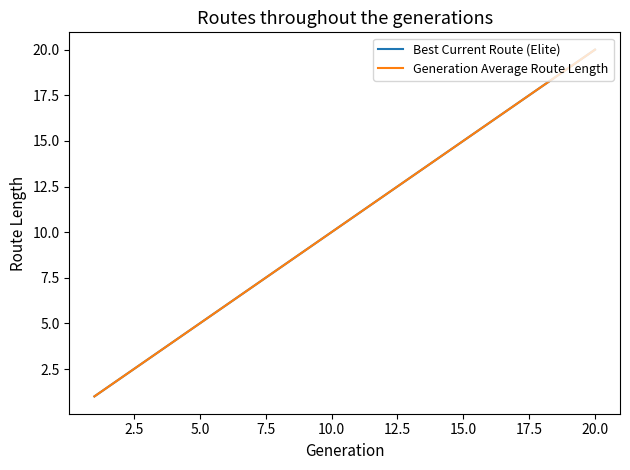

Is this an area chart (filled region under the line)?

No